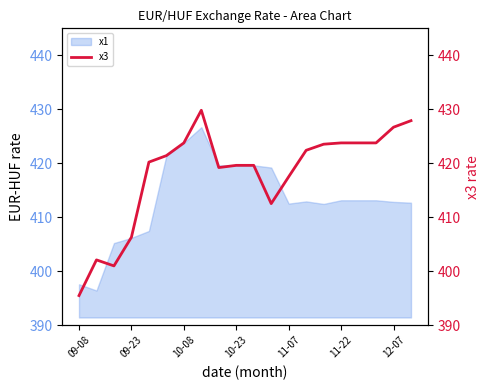

Is it true that the value at 13 is 422.4?

True